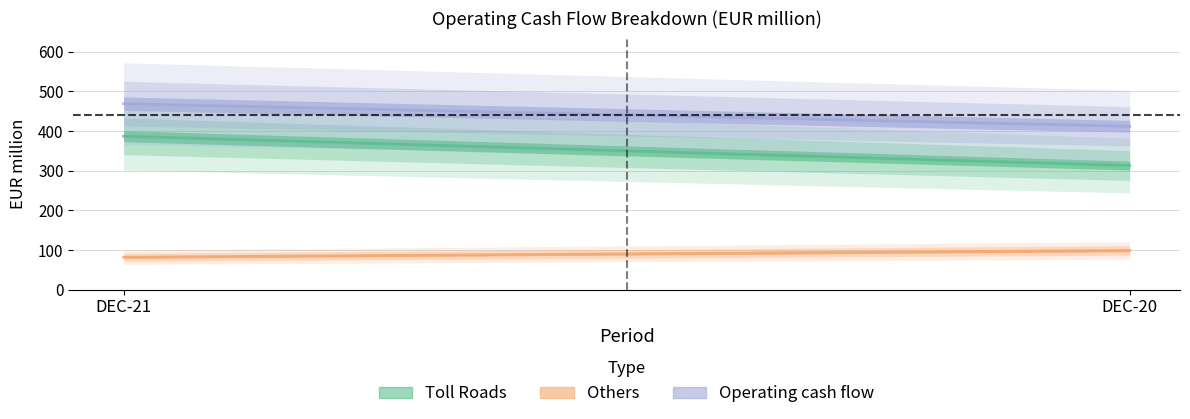

Between DEC-20 and DEC-21, which is larger?

DEC-21